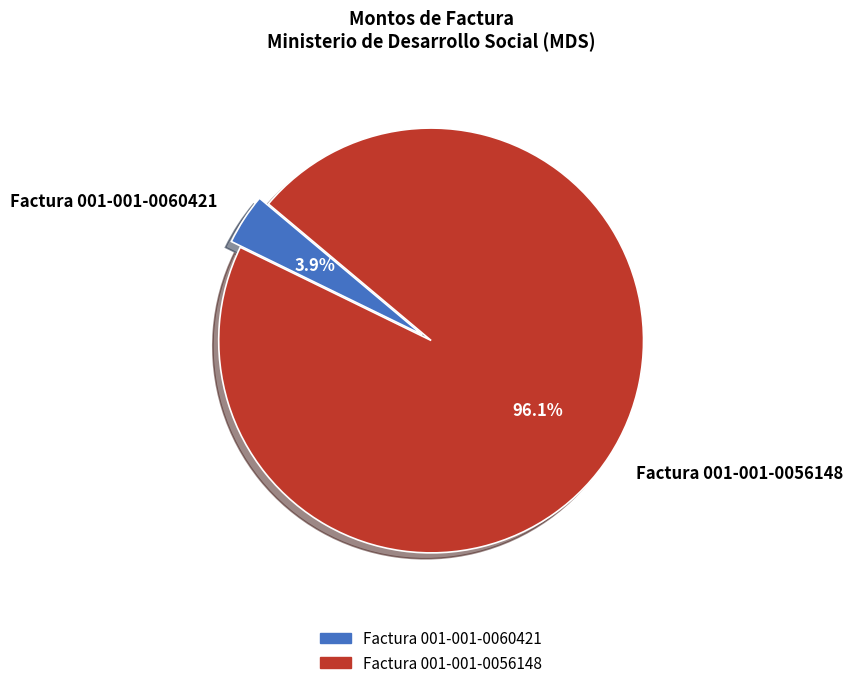

What percentage is the Factura 001-001-0060421 slice, to the nearest percent?

4%